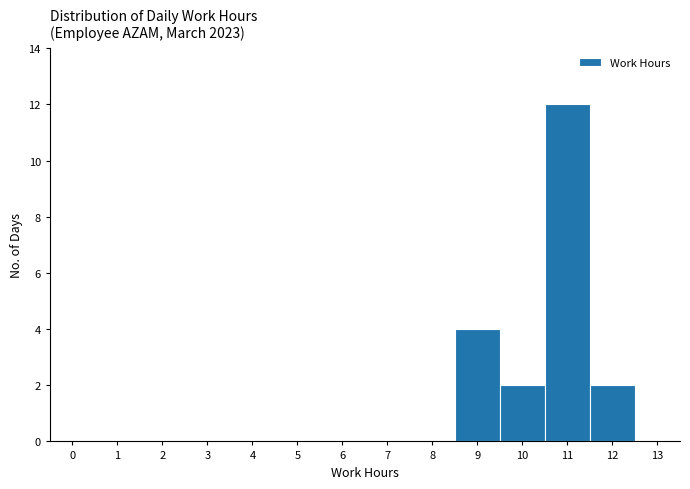

Reading left to right, transcribe all the data shown in this chart.

0=0	1=0	2=0	3=0	4=0	5=0	6=0	7=0	8=0	9=4	10=2	11=12	12=2